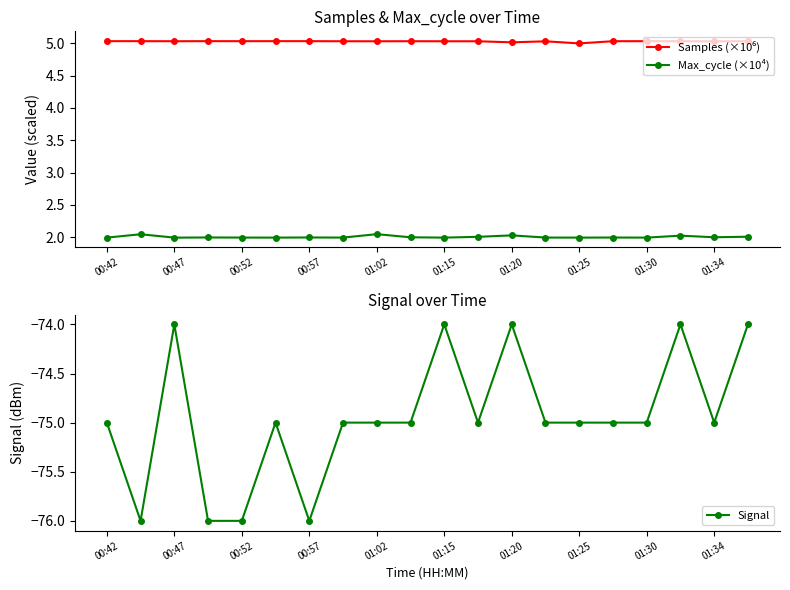

How many distinct data groups are displayed?

3